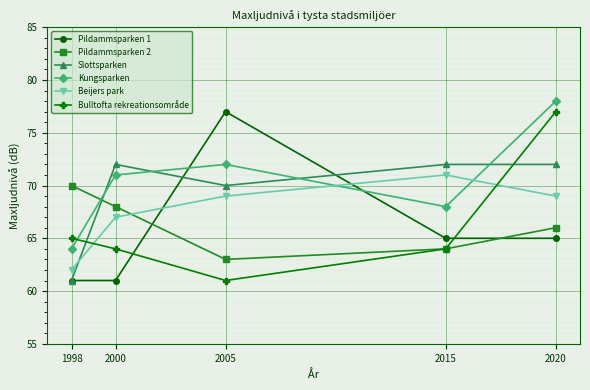

What is the total value across all series at 1998?

383